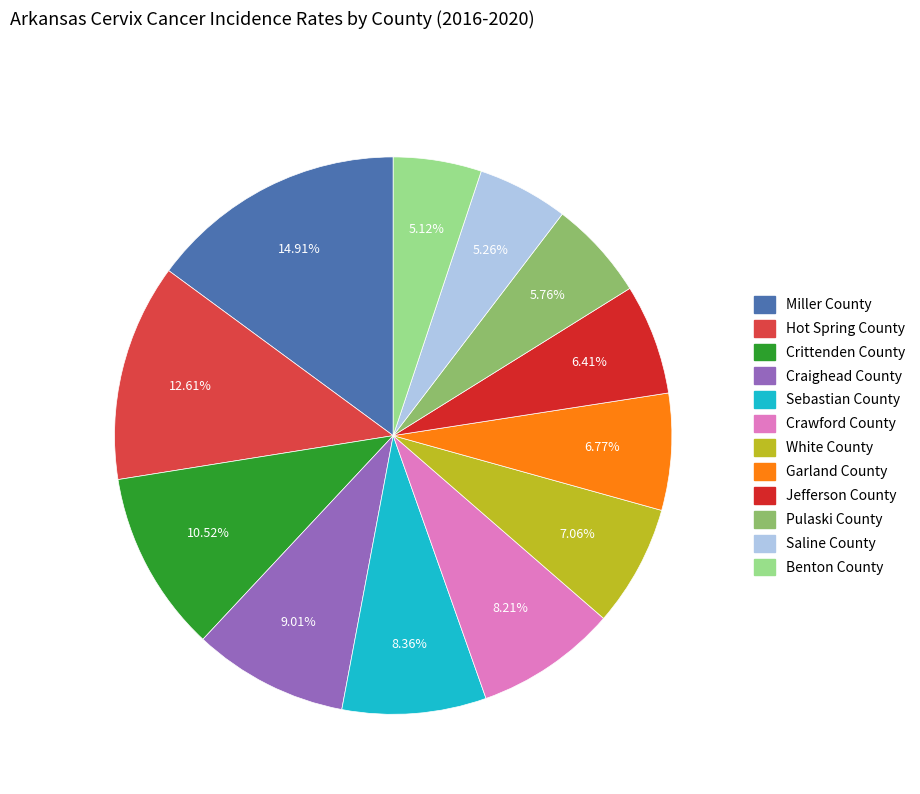

Is Hot Spring County the majority of the pie?

No